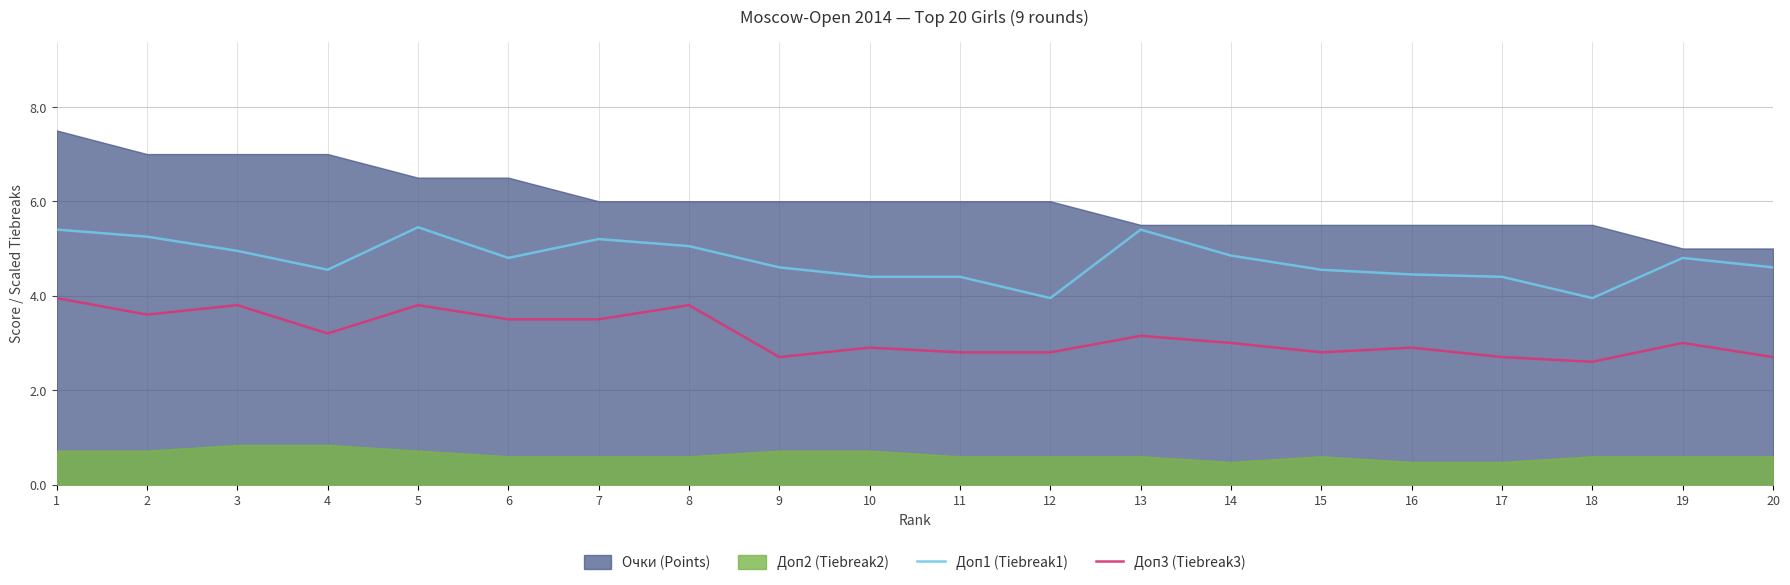

True or false: Доп1 (Tiebreak1) and Доп3 (Tiebreak3) cross at least once.

False